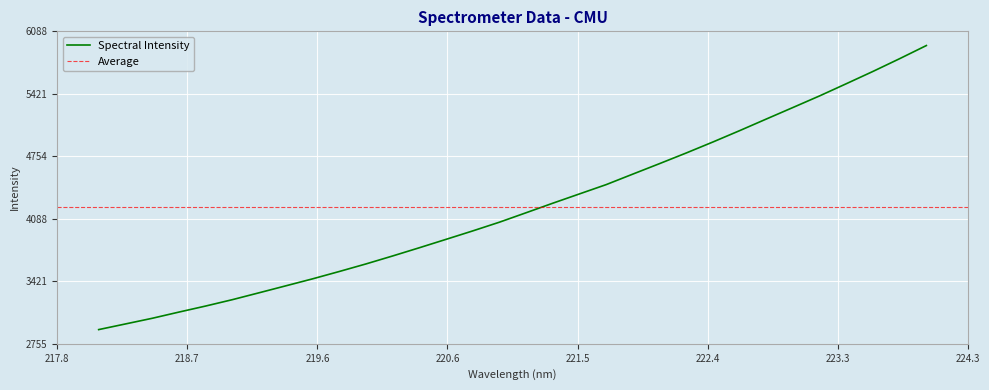

Rank the categories by value from lowest to highest.

218.0596, 218.2508, 218.442, 218.6332, 218.8244, 219.0156, 219.2067, 219.3979, 219.589, 219.7801, 219.9712, 220.1623, 220.3533, 220.5444, 220.7354, 220.9264, 221.1174, 221.3083, 221.4993, 221.6902, 221.8812, 222.0721, 222.263, 222.4538, 222.6447, 222.8355, 223.0264, 223.2172, 223.408, 223.5987, 223.7895, 223.9802